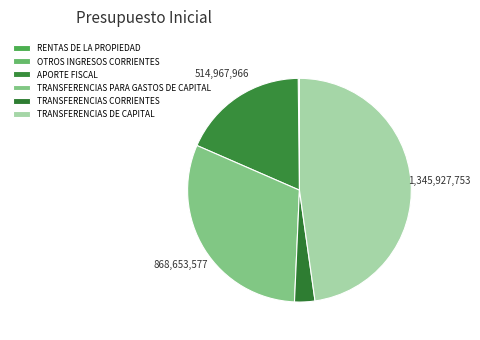

Does OTROS INGRESOS CORRIENTES account for over 50% of the chart?

No